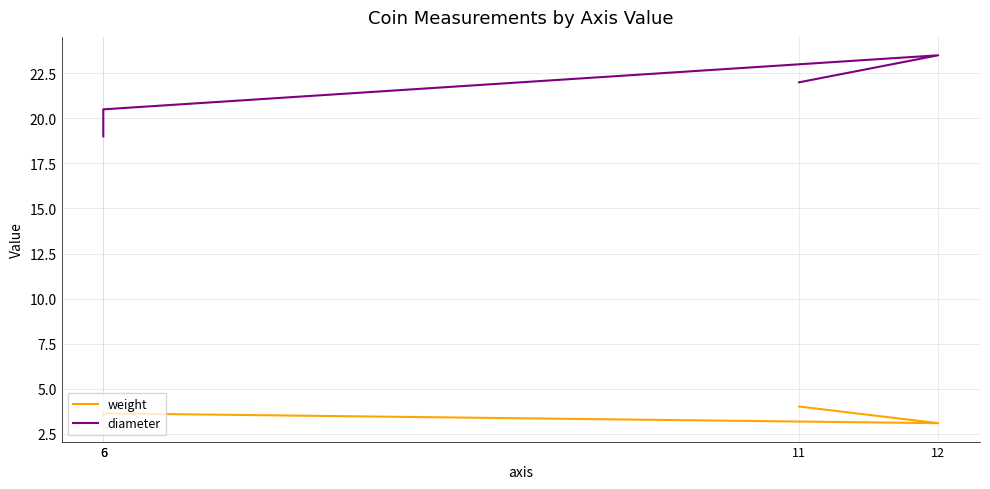

The diameter series shows 4.2 at 6. True or false?

False